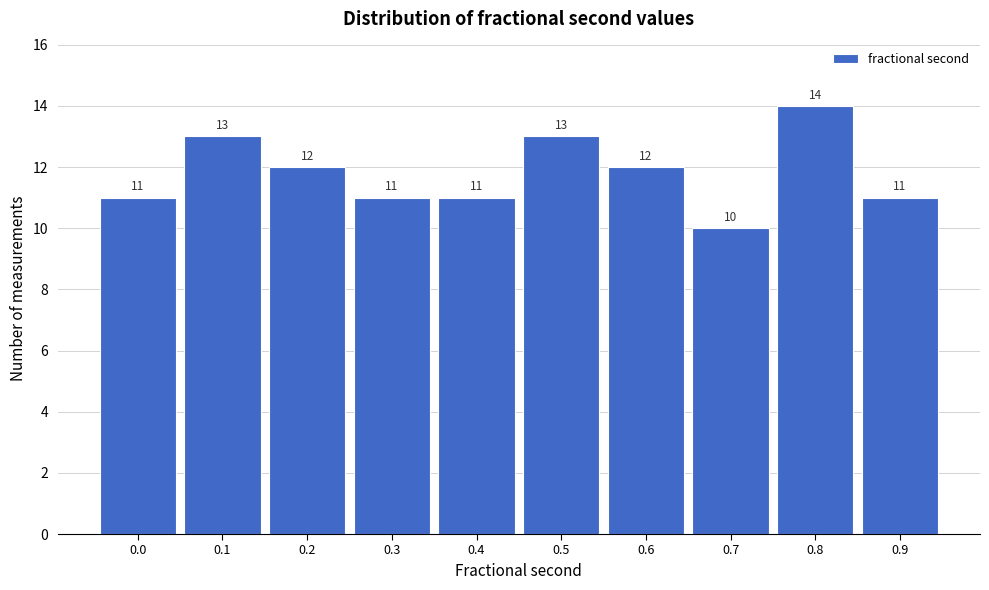

Reading right to left, what are all the values shown in this chart?

11	14	10	12	13	11	11	12	13	11